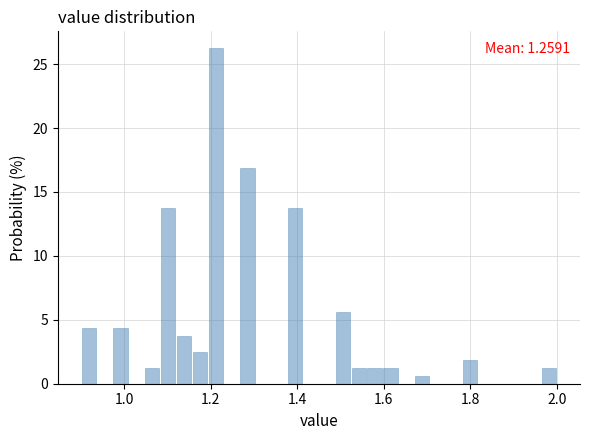

Read against the x-axis, roughly where is the centre of the tallest bar?

1.22